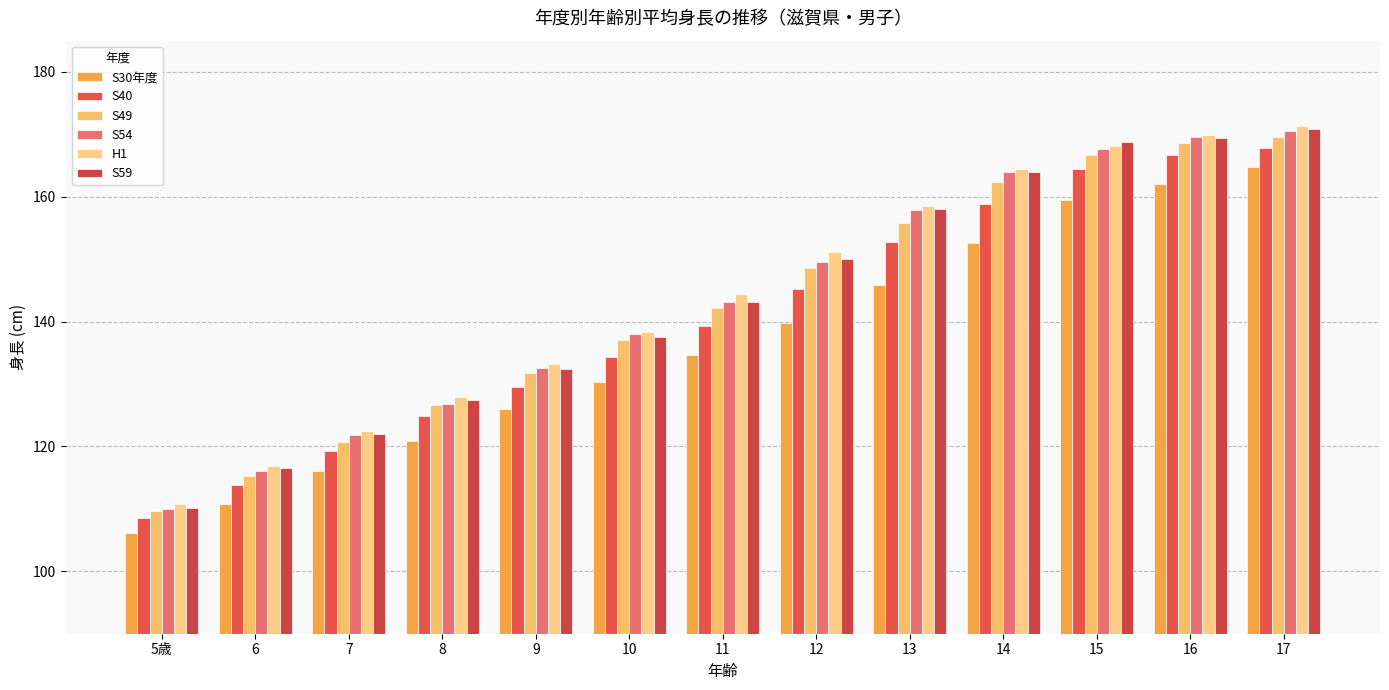

The value of S59 at 15 is 265.3. True or false?

False